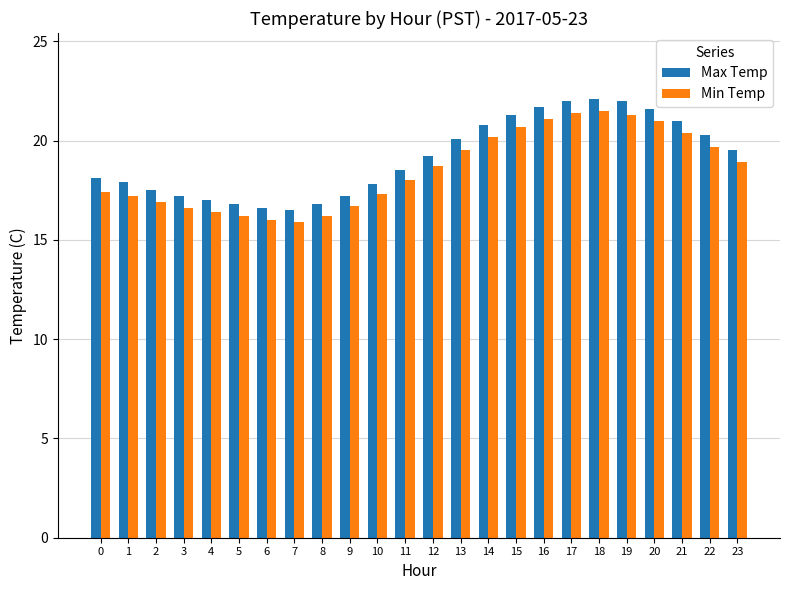

At 8, list the series in order from largest to smallest.

Max Temp, Min Temp